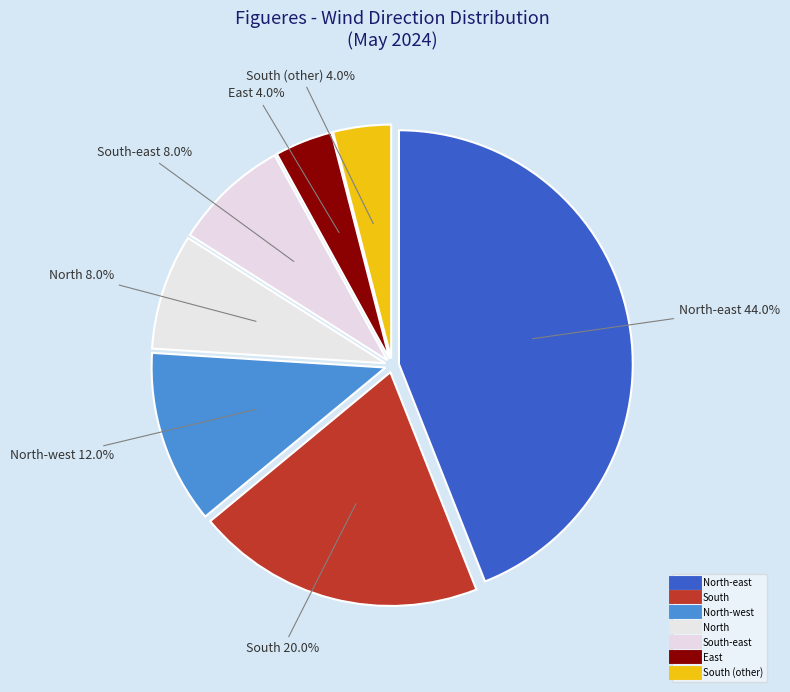

How many slices are in this pie chart?

7